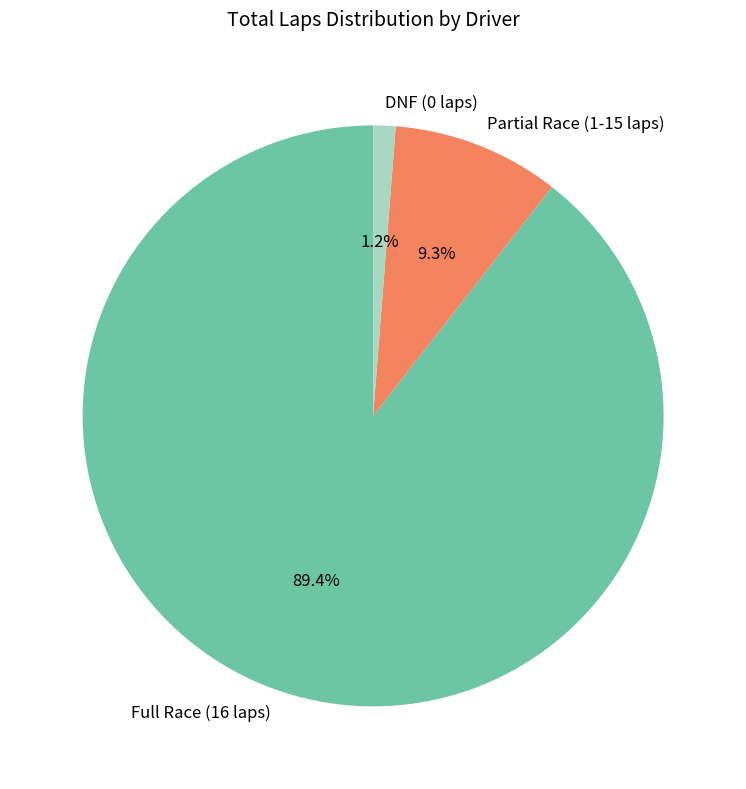

Combined, do Full Race (16 laps) and DNF (0 laps) account for over 50%?

Yes